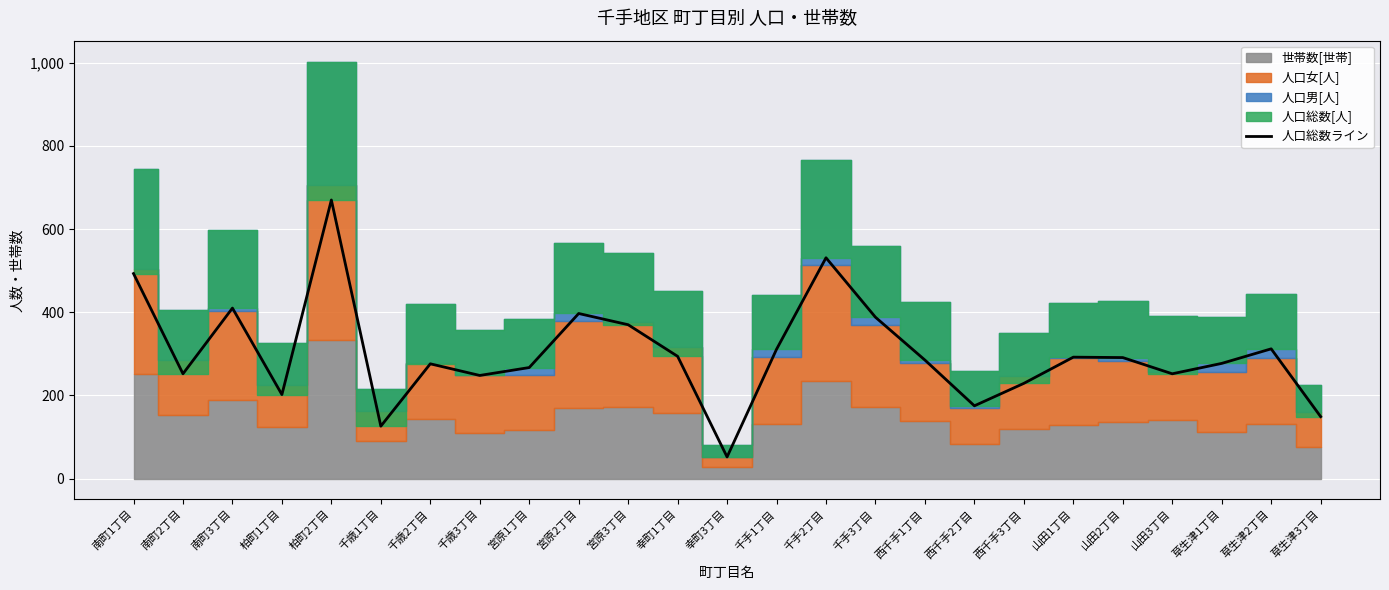

List the labels in order of value, largest first.

柏町2丁目, 千手2丁目, 南町1丁目, 南町3丁目, 宮原2丁目, 千手3丁目, 宮原3丁目, 草生津2丁目, 千手1丁目, 幸町1丁目, 山田1丁目, 山田2丁目, 西千手1丁目, 草生津1丁目, 千歳2丁目, 宮原1丁目, 南町2丁目, 山田3丁目, 千歳3丁目, 西千手3丁目, 柏町1丁目, 西千手2丁目, 草生津3丁目, 千歳1丁目, 幸町3丁目